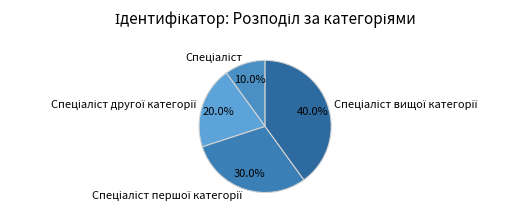

Is there any slice that represents more than half of the pie?

No